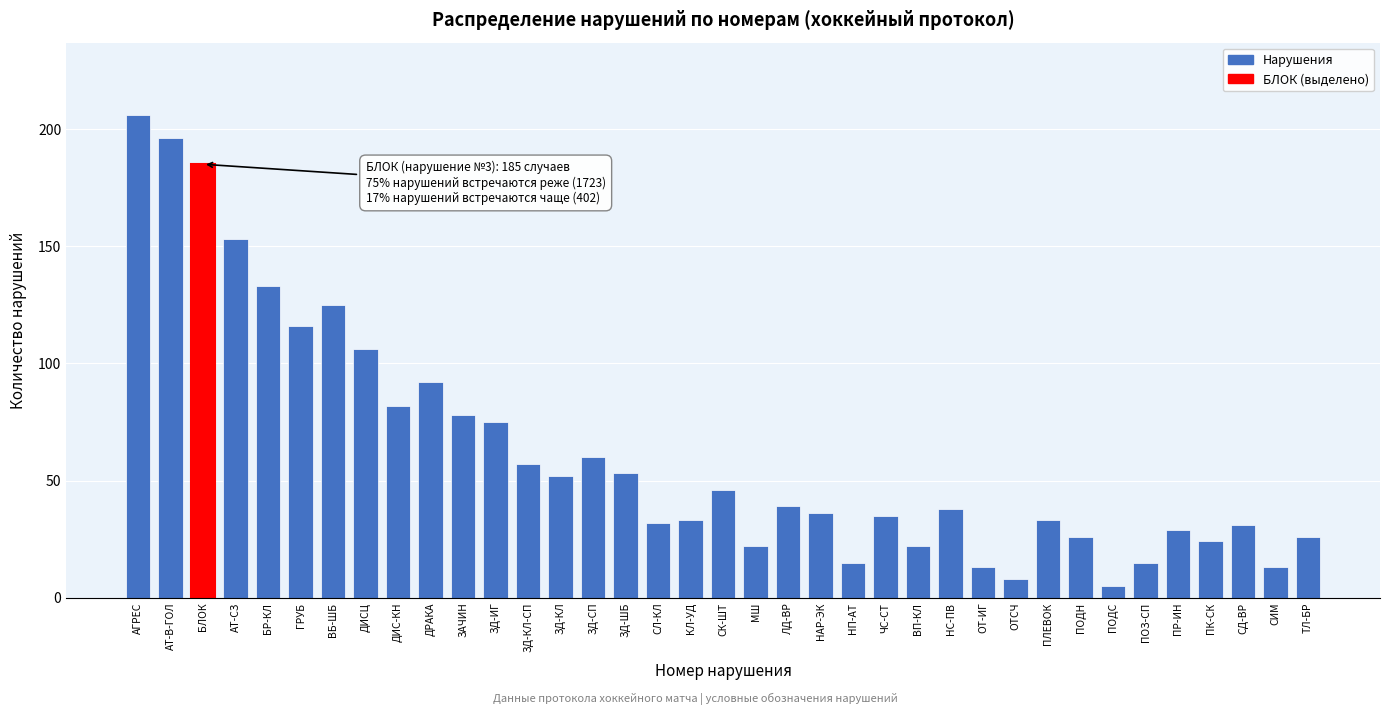

Read the value at ЗД-КЛ.

52